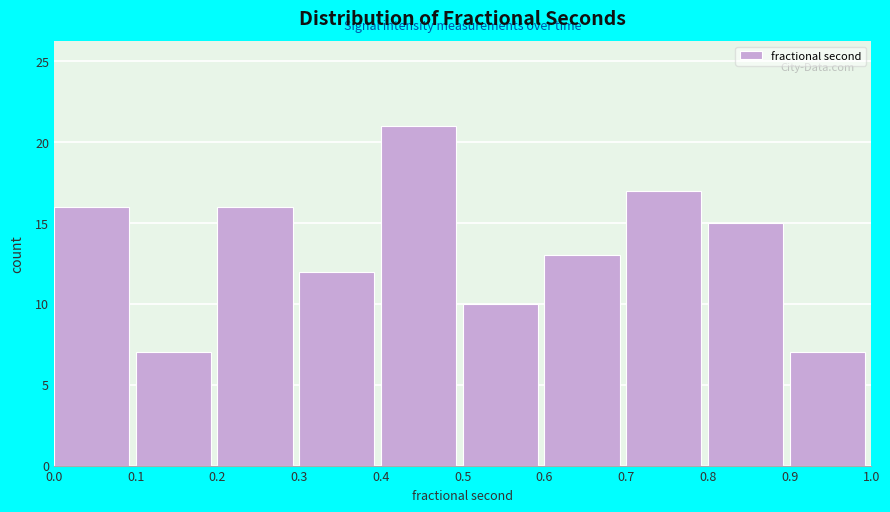

What is the height of the bar covering 0.1 to 0.2 on the x-axis? The values are not printed on the chart, so give them approximately, as read against the axis.

7